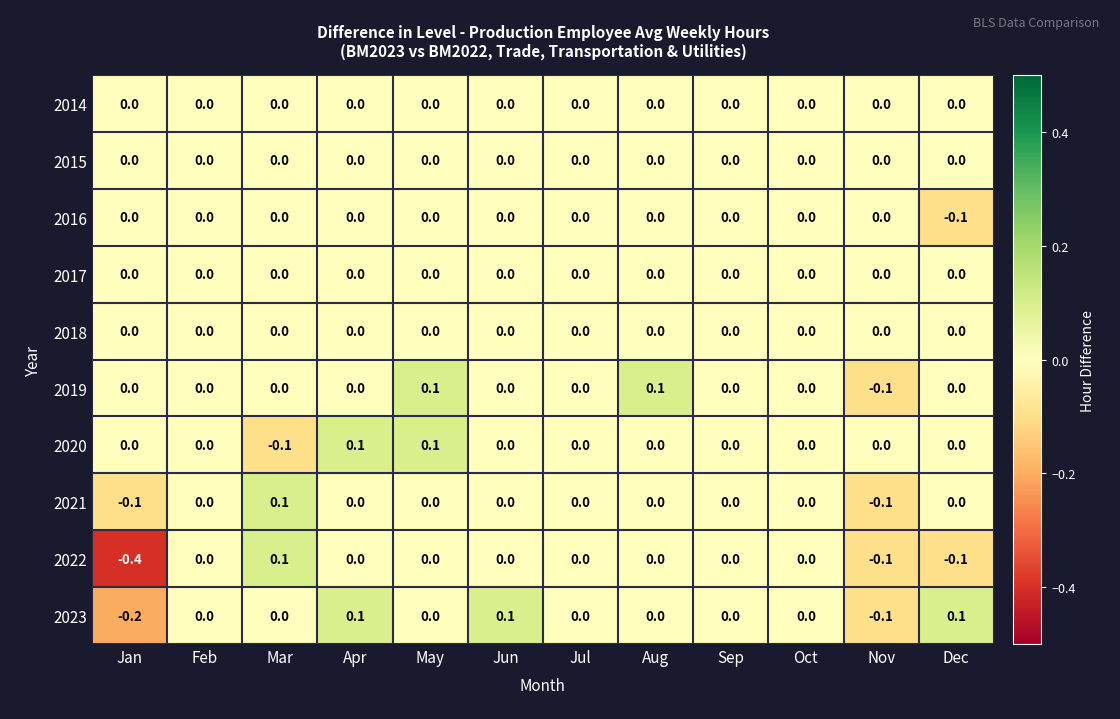

Which label corresponds to the smallest value in the chart?

Jan